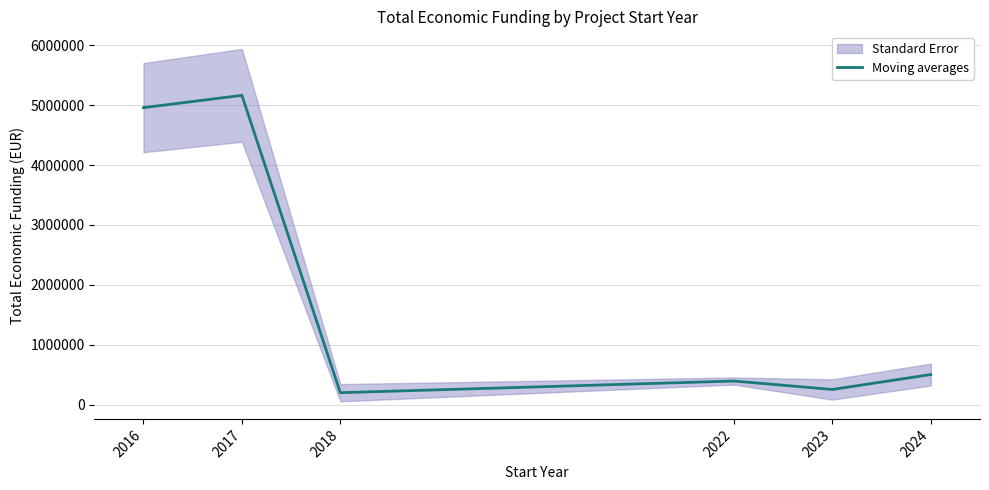

What is the average value?

1912705.5